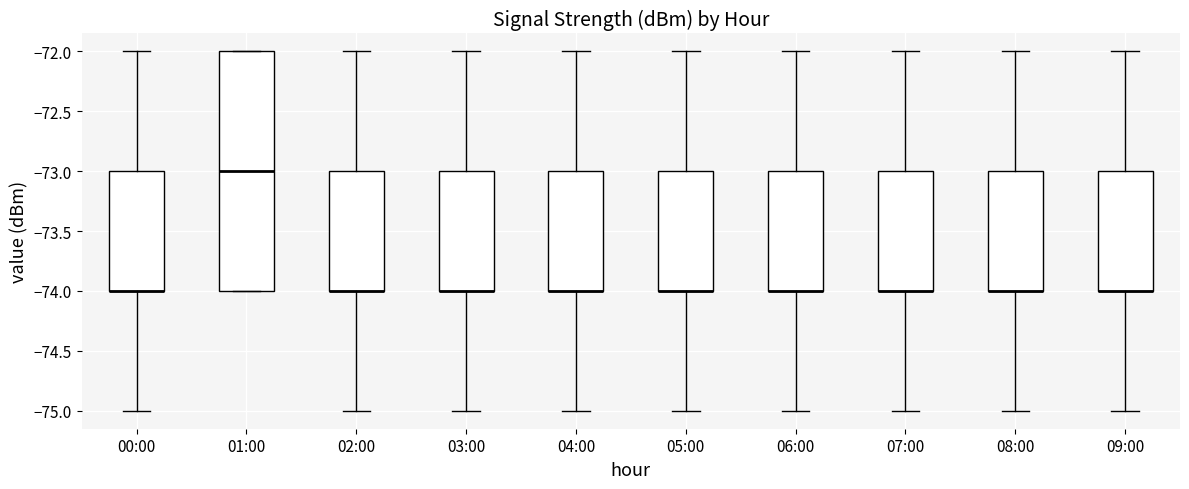

Reading left to right, transcribe this box plot: for each box, give where its median line is, the range the box spans, and where its two whiskers end, as read against the y-axis. The values are not printed on the chart, so give them approximately, as read against the axis.

00:00: median -74 (drawn on the box's lower edge), box -74 to -73, whiskers -75 to -72
01:00: median -73, box -74 to -72, whiskers -74 to -72
02:00: median -74 (drawn on the box's lower edge), box -74 to -73, whiskers -75 to -72
03:00: median -74 (drawn on the box's lower edge), box -74 to -73, whiskers -75 to -72
04:00: median -74 (drawn on the box's lower edge), box -74 to -73, whiskers -75 to -72
05:00: median -74 (drawn on the box's lower edge), box -74 to -73, whiskers -75 to -72
06:00: median -74 (drawn on the box's lower edge), box -74 to -73, whiskers -75 to -72
07:00: median -74 (drawn on the box's lower edge), box -74 to -73, whiskers -75 to -72
08:00: median -74 (drawn on the box's lower edge), box -74 to -73, whiskers -75 to -72
09:00: median -74 (drawn on the box's lower edge), box -74 to -73, whiskers -75 to -72